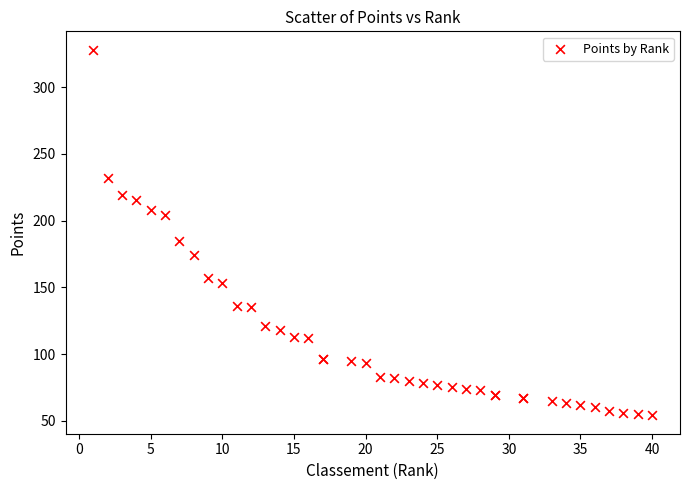

What Y value in the scatter plot is closest to 191?

185